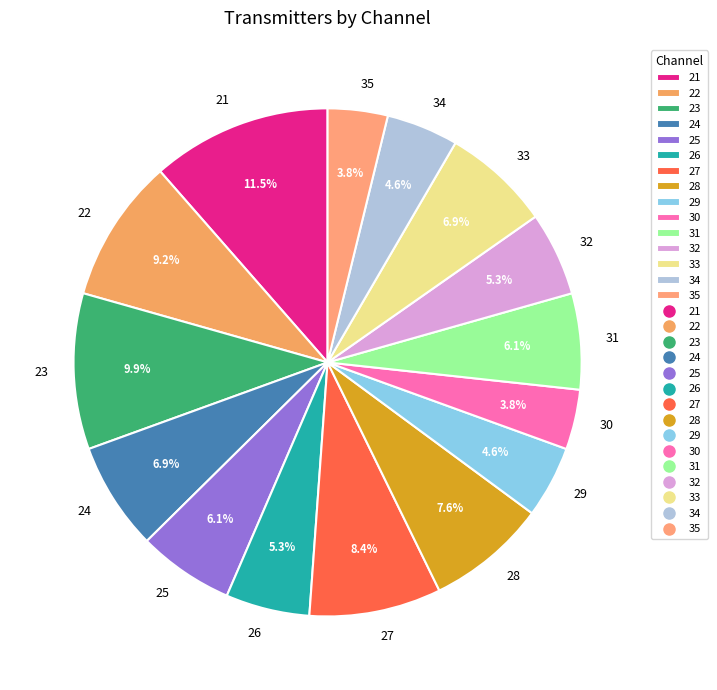

To the nearest percent, what portion does 22 represent?

9%